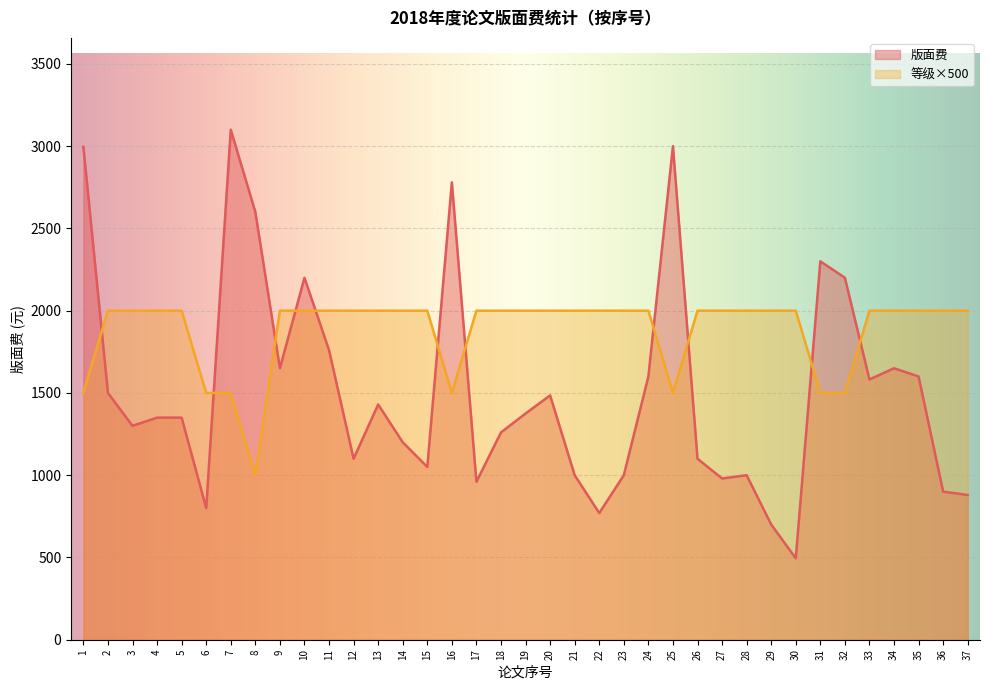

Between 19 and 37, which series saw the biggest shift?

版面费